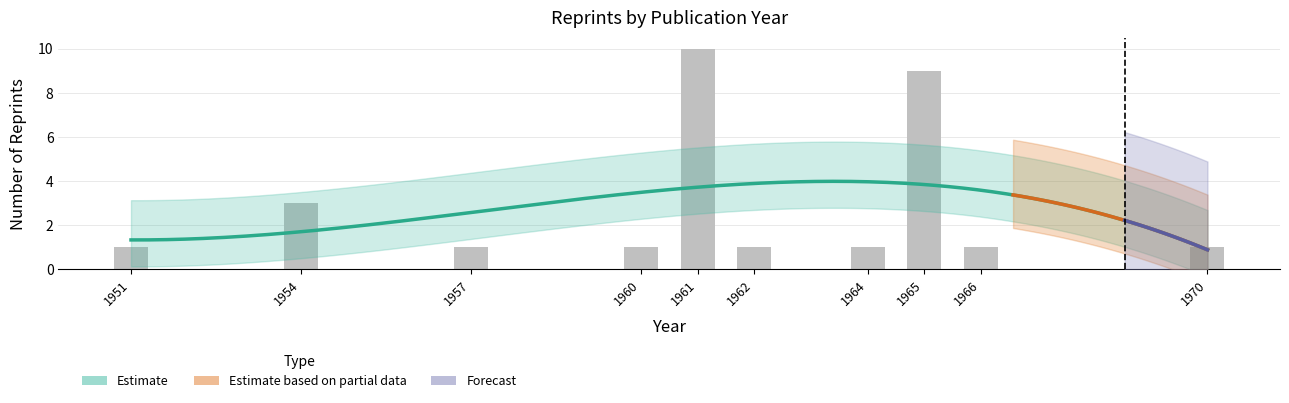

At which category does the chart reach its peak across all series?

1961